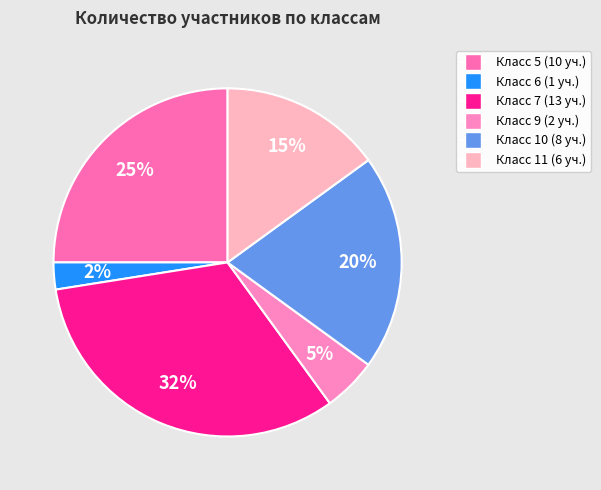

Count the number of slices in the pie.

6